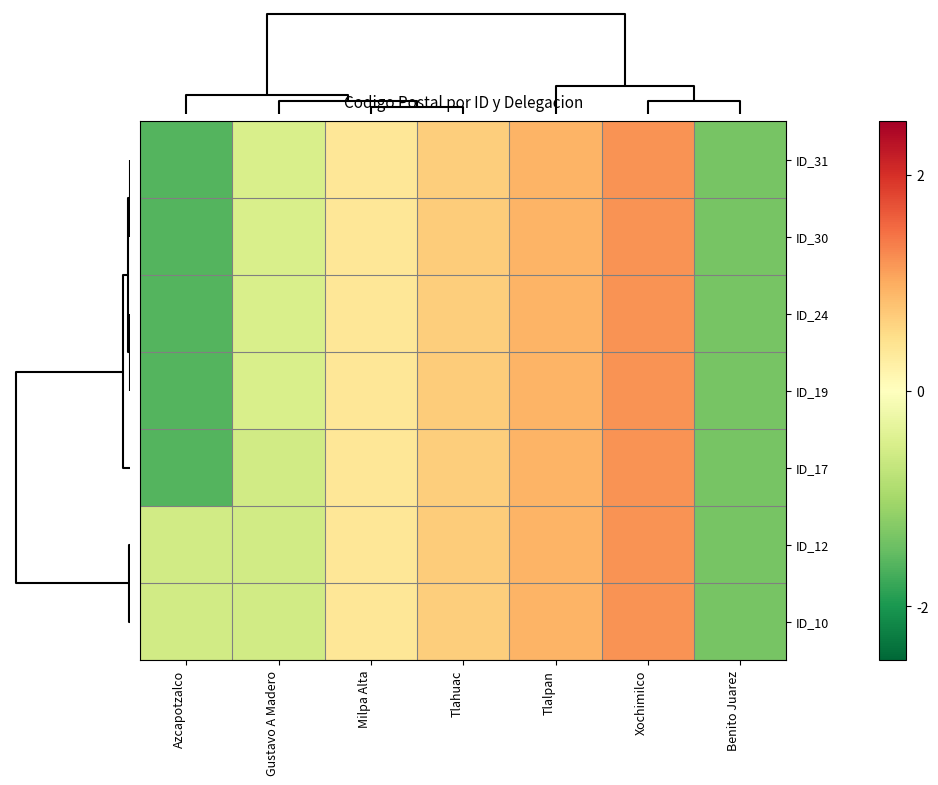

At which category is the sum across all series the highest?

Xochimilco